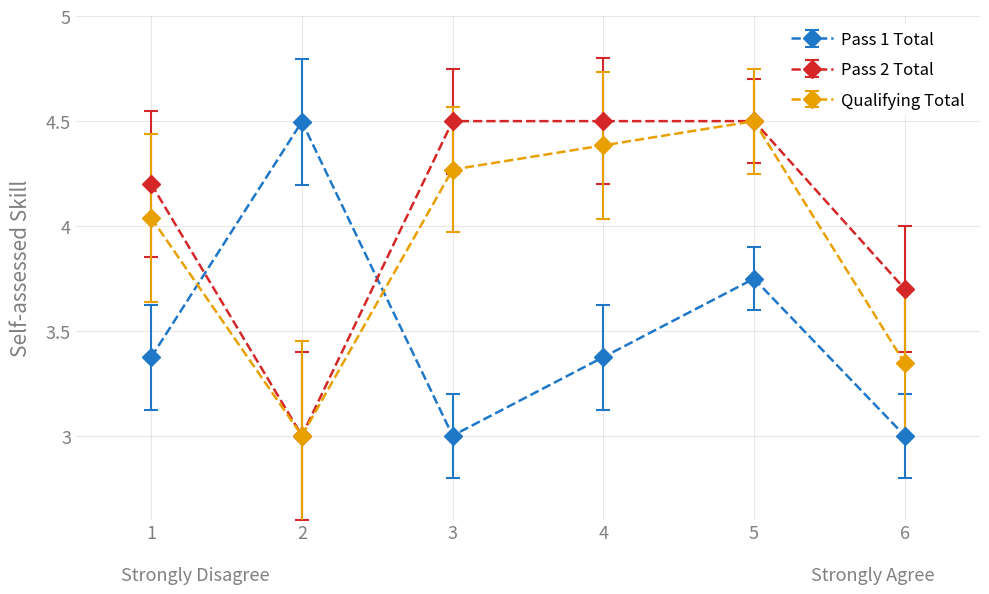

At which category does Pass 2 Total reach its first local valley?

2